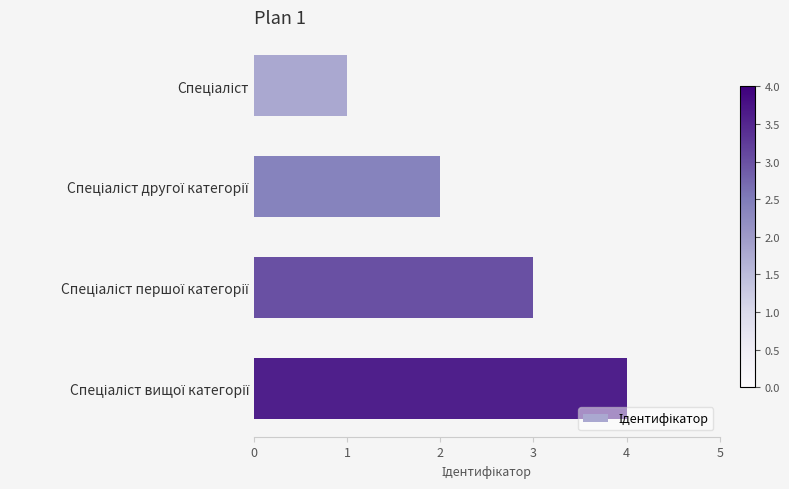

What is the difference between the maximum and minimum values?

3